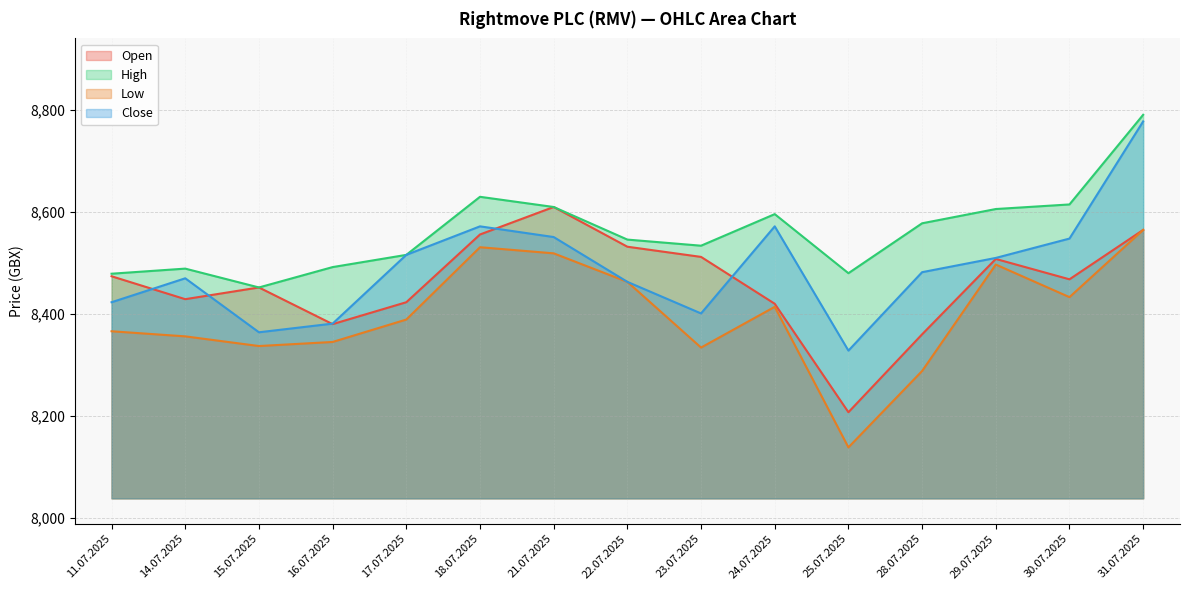

How many lines are shown in the chart?

4